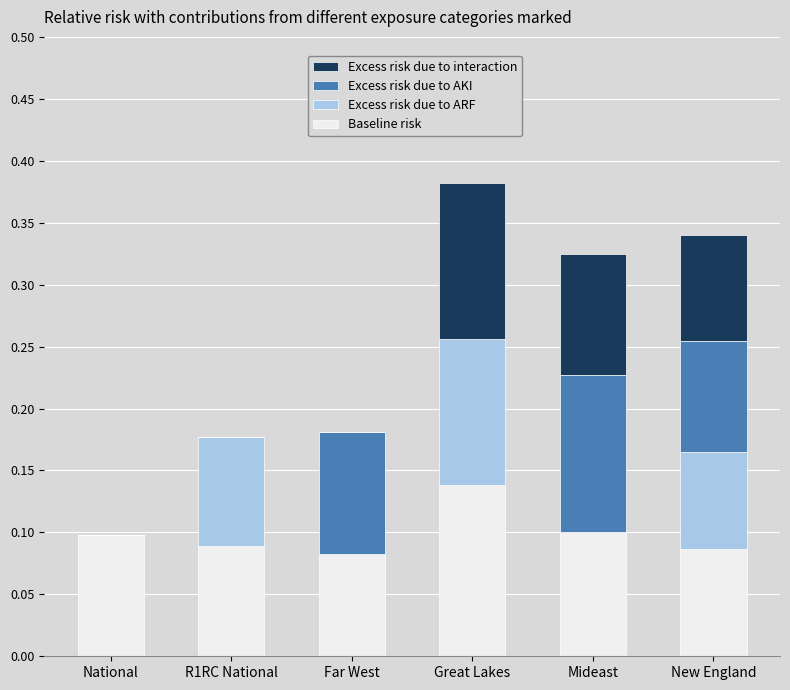

What is the total value across all series at R1RC National?

0.2